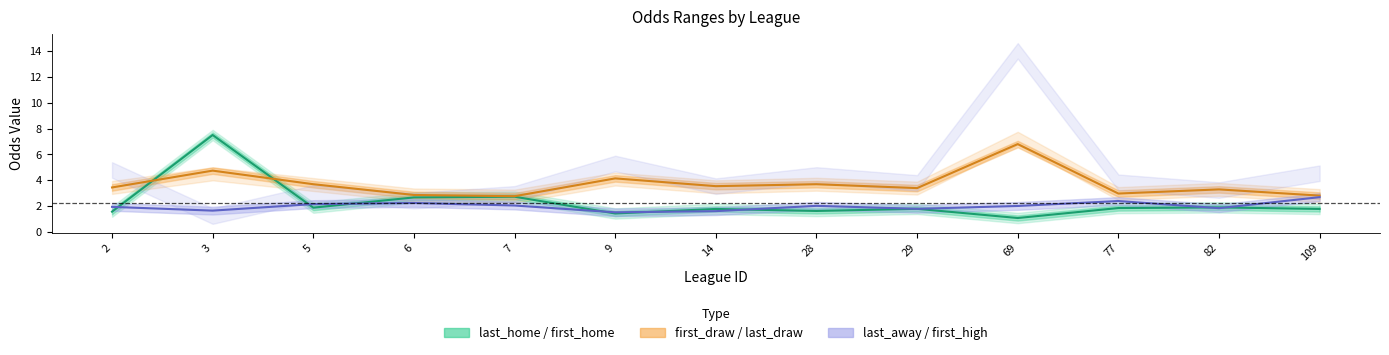

List the labels in order of first_high value, largest first.

109, 77, 6, 5, 7, 28, 69, 2, 82, 29, 3, 14, 9